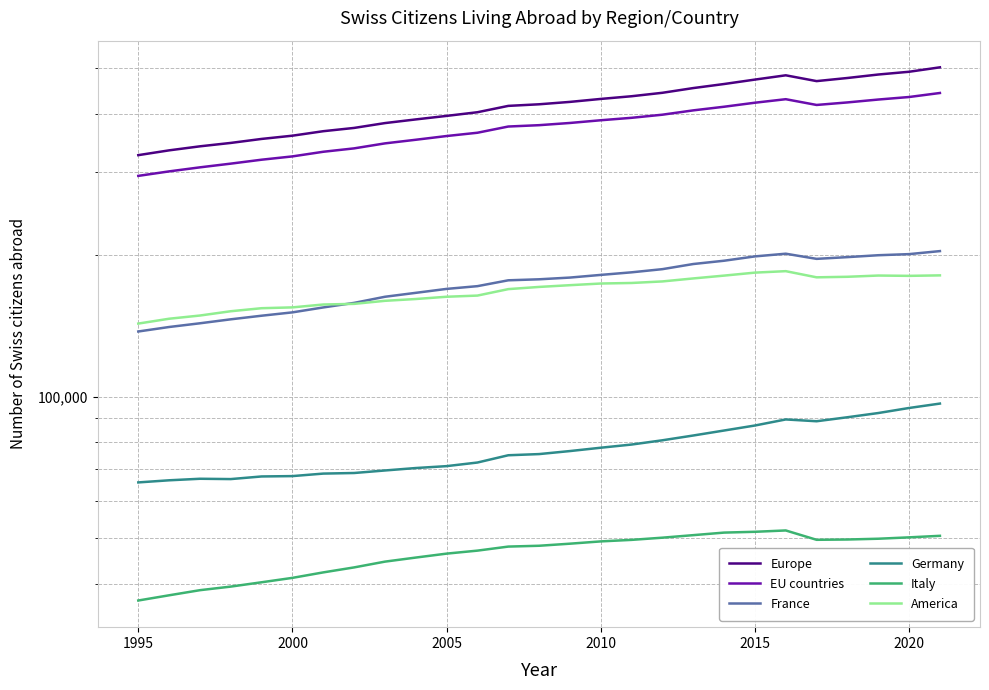

Is the value of France at 7 greater than the value of Europe at 26?

No